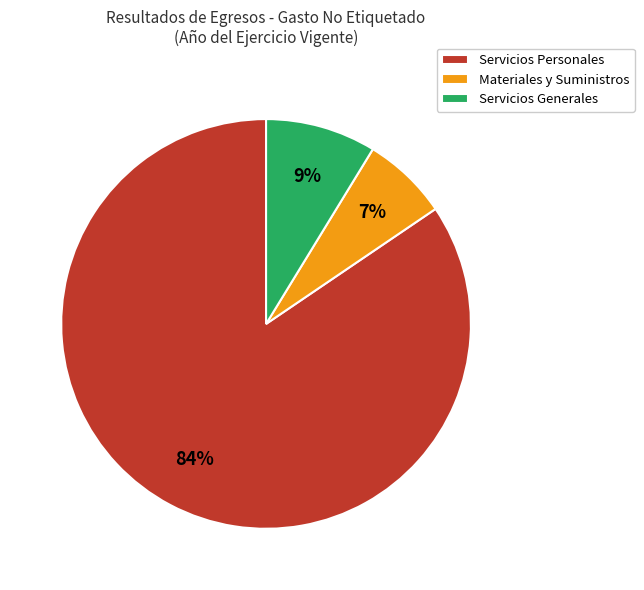

Do Servicios Personales and Servicios Generales together represent more than half of the pie?

Yes